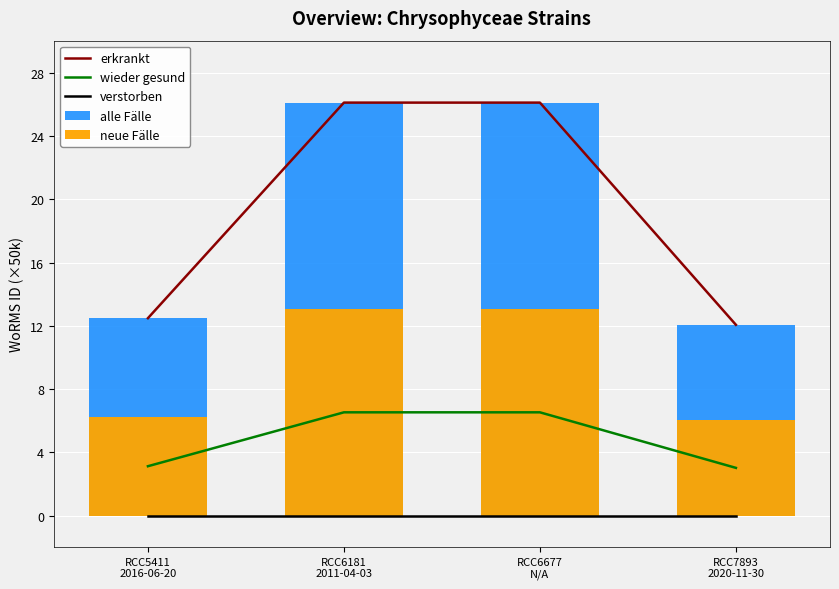

How many values in the erkrankt series exceed 26?

2